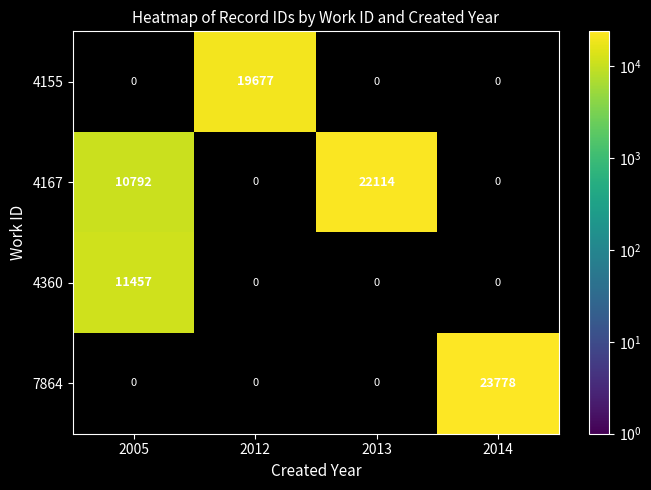

What is the sum of all 4167 values?

32906